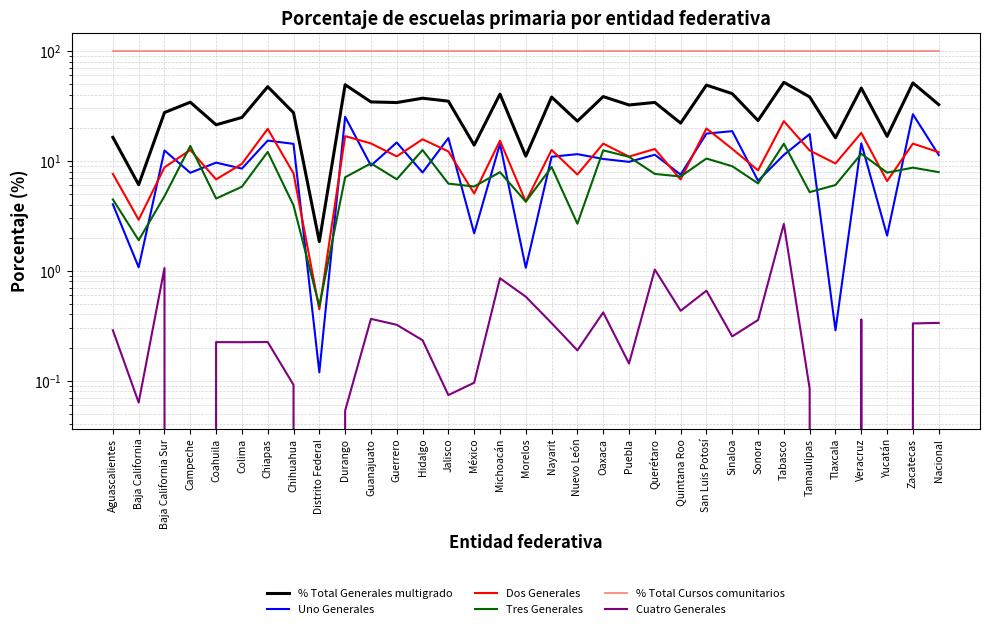

Which series changed the most between Campeche and San Luis Potosí?

% Total Generales multigrado